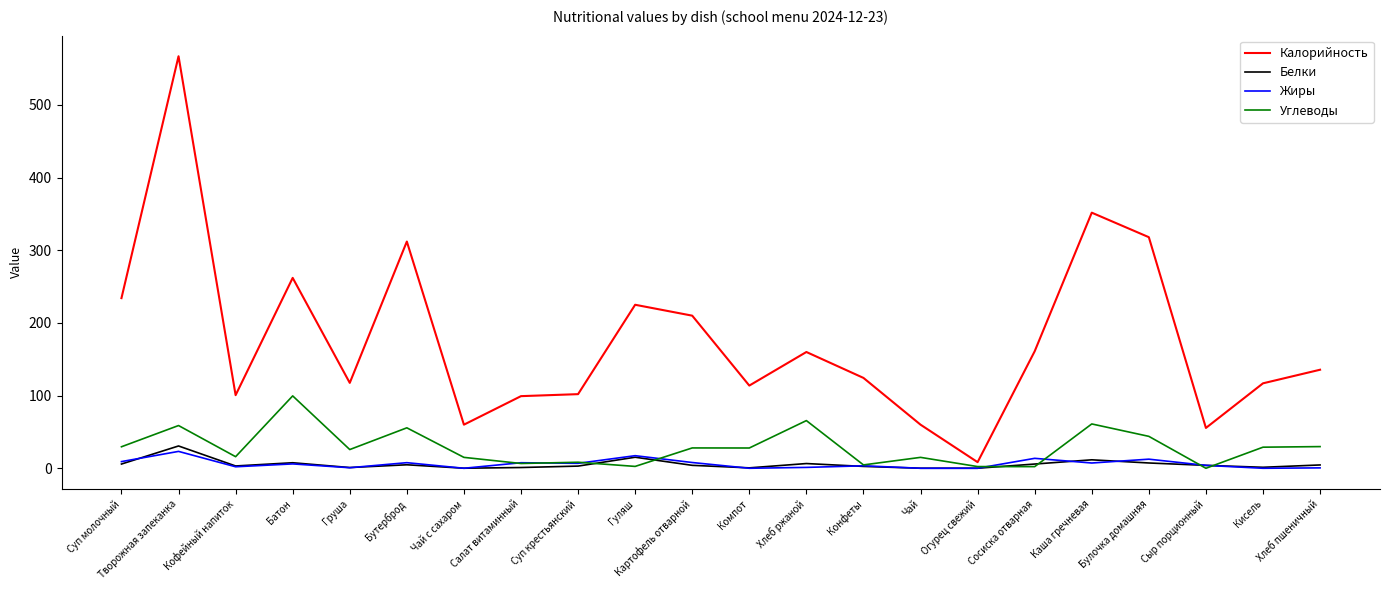

What position from the right is Конфеты?

9